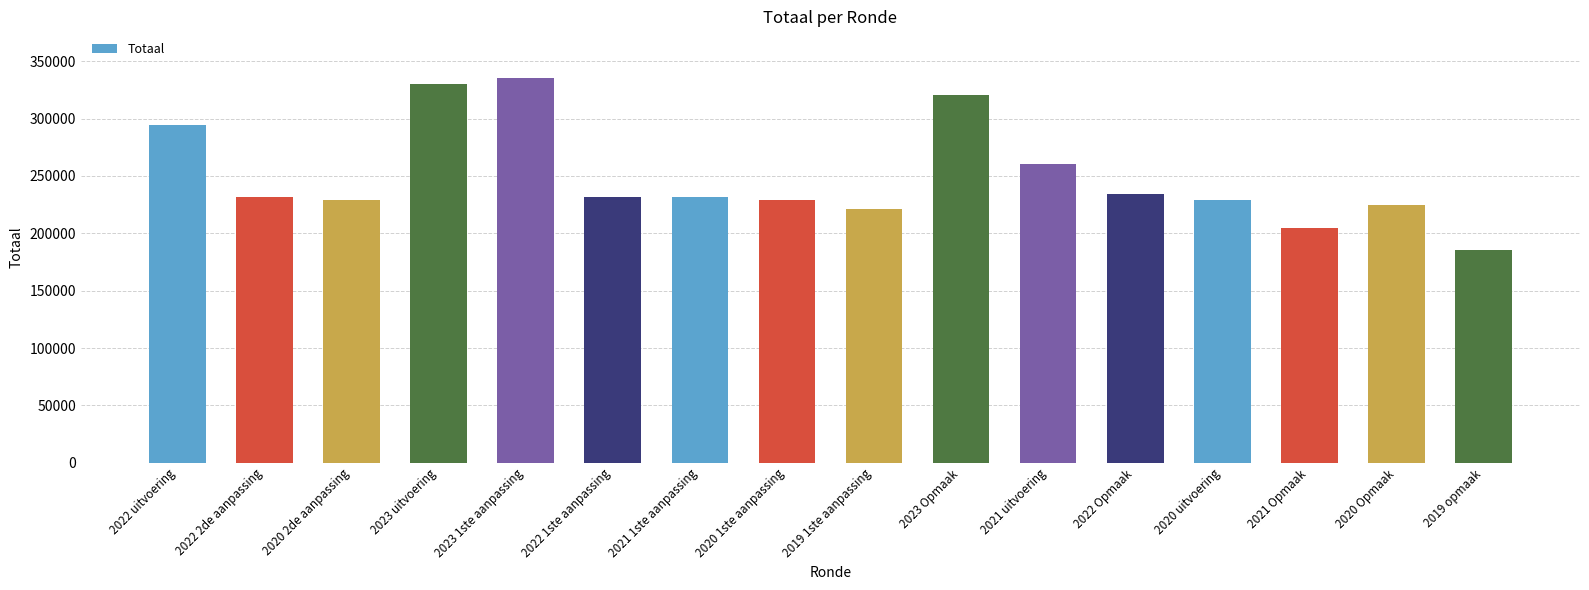

What is the difference between the maximum and minimum values?

150513